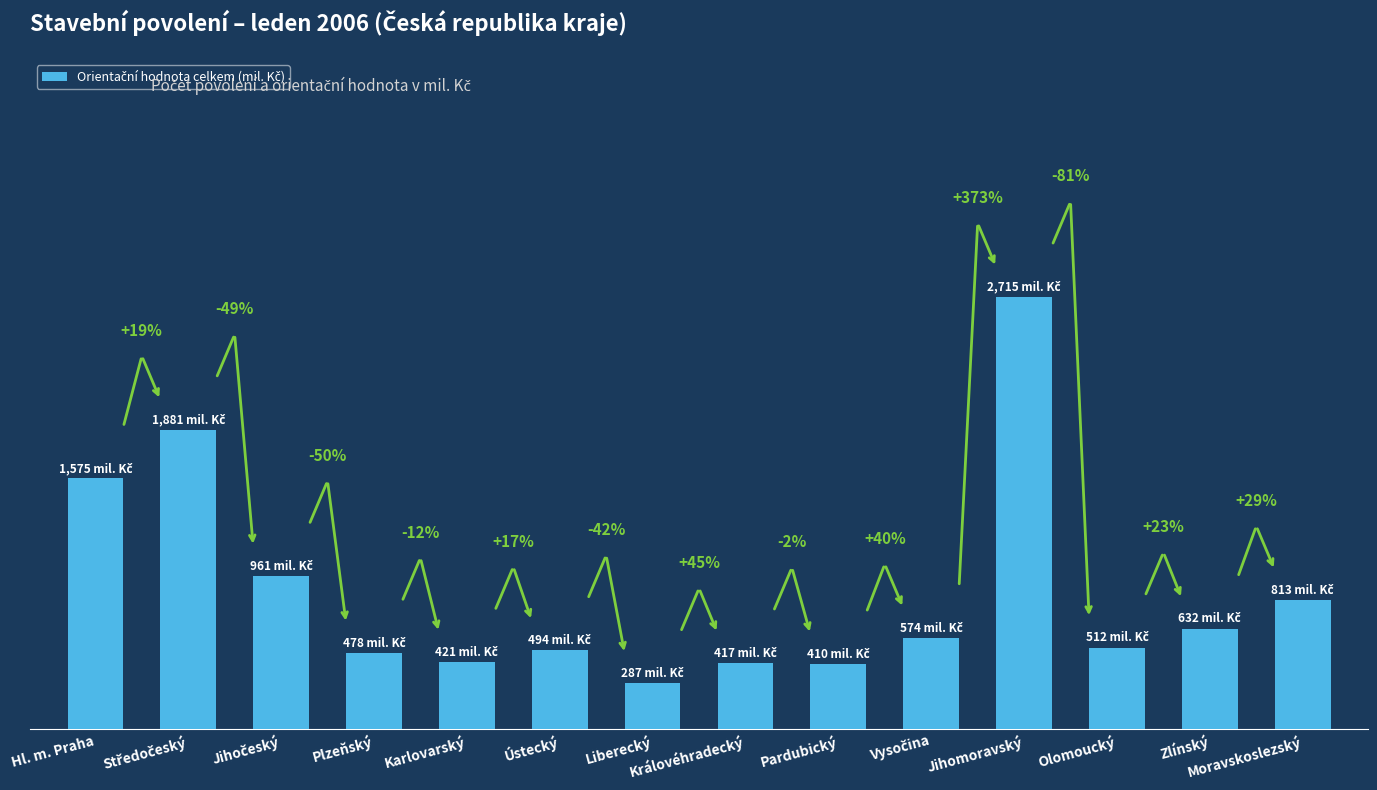

The value at Karlovarský is 640. True or false?

False